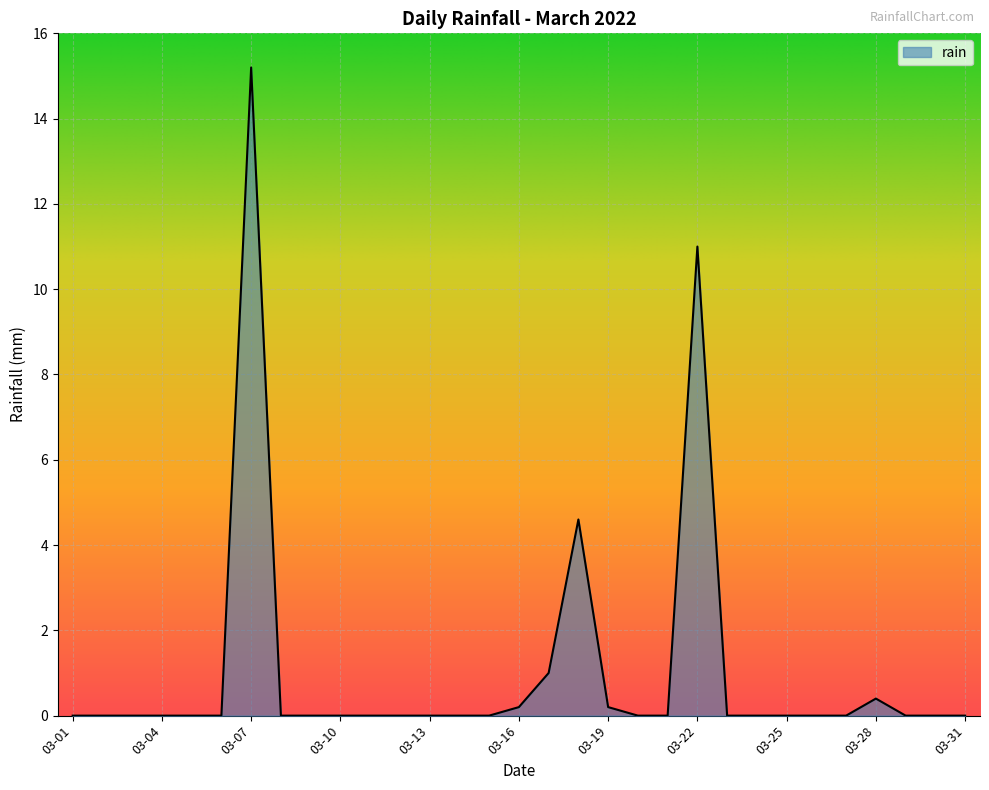

Reading right to left, extract all data points from this chart.

0.0	0.0	0.0	0.4	0.0	0.0	0.0	0.0	0.0	11.0	0.0	0.0	0.2	4.6	1.0	0.2	0.0	0.0	0.0	0.0	0.0	0.0	0.0	0.0	15.2	0.0	0.0	0.0	0.0	0.0	0.0